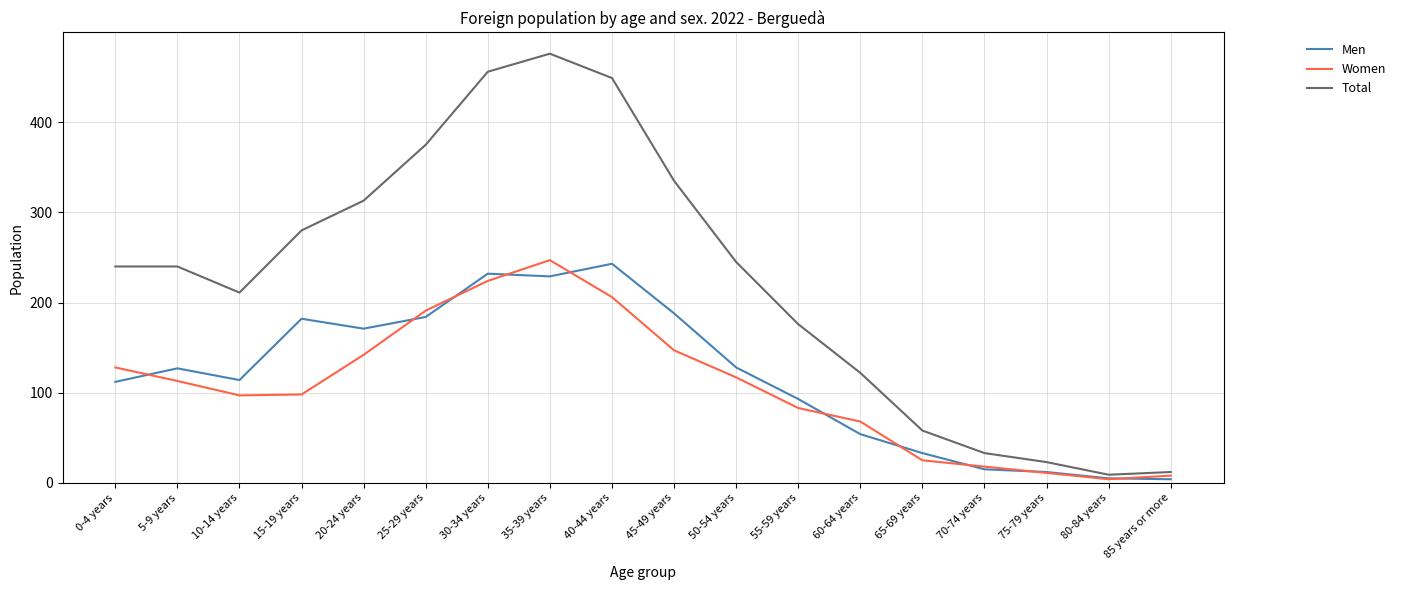

What is the difference between the maximum and minimum values in the Total series?

467